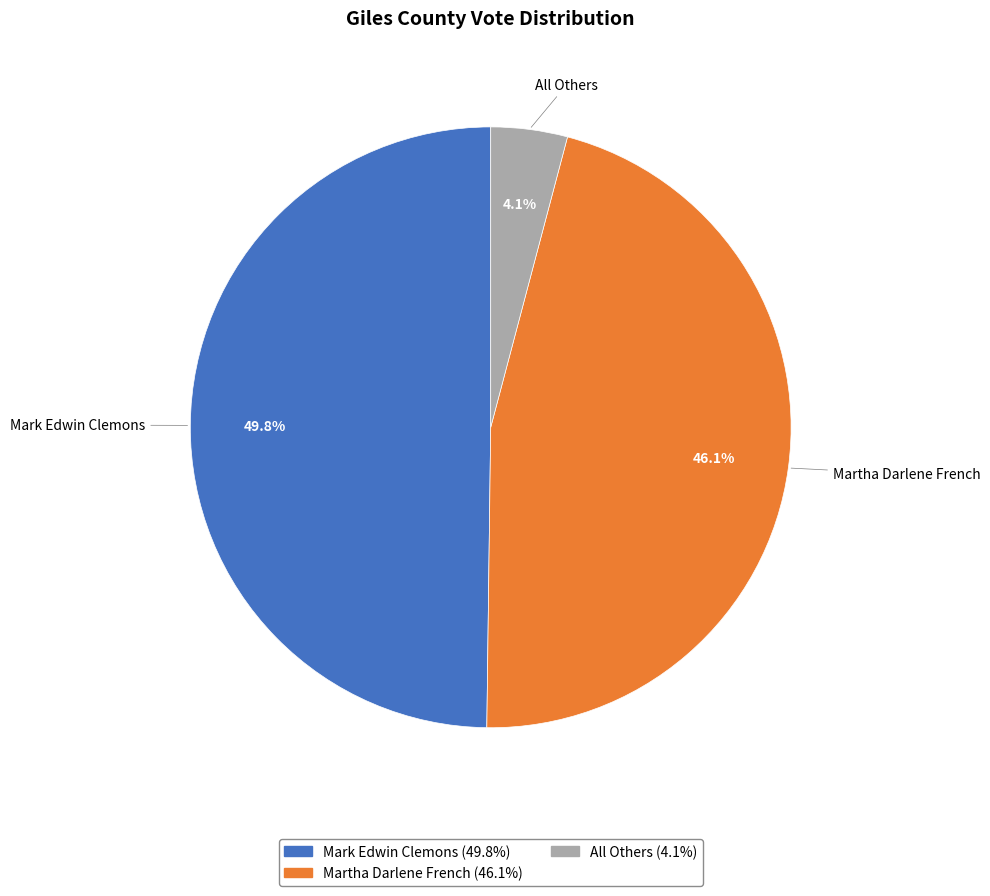

Combined, do Martha Darlene French and All Others account for over 50%?

Yes